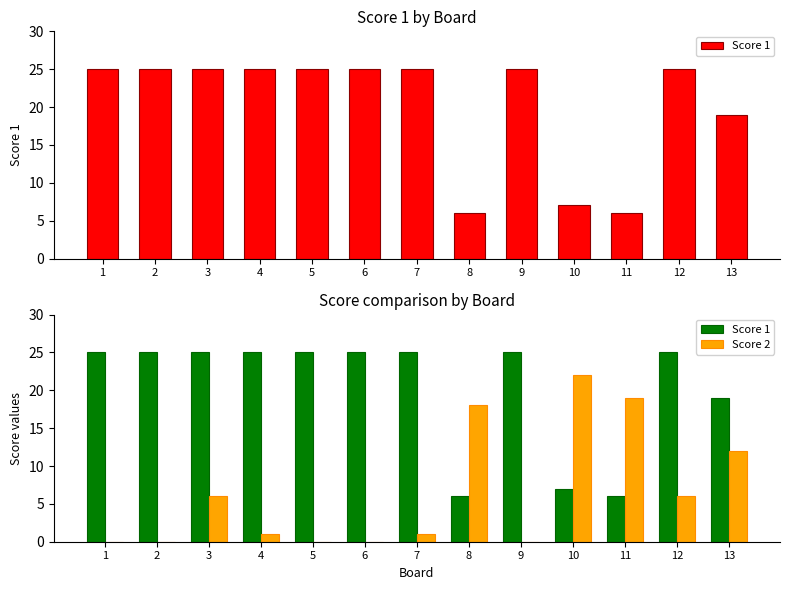

At which category is the sum across all series the highest?

3